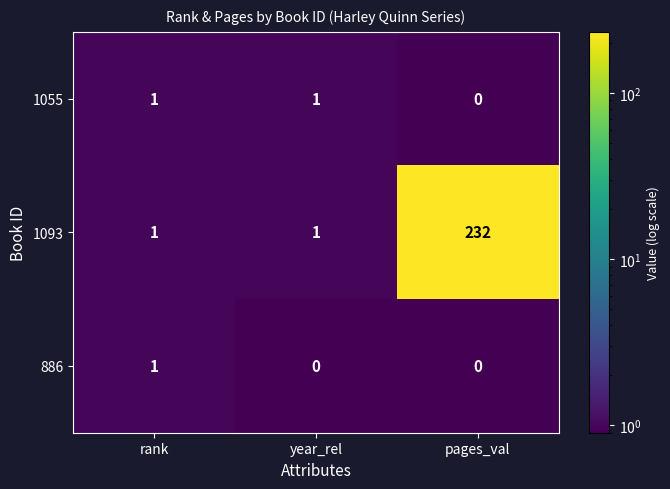

What is the greatest value displayed?

232